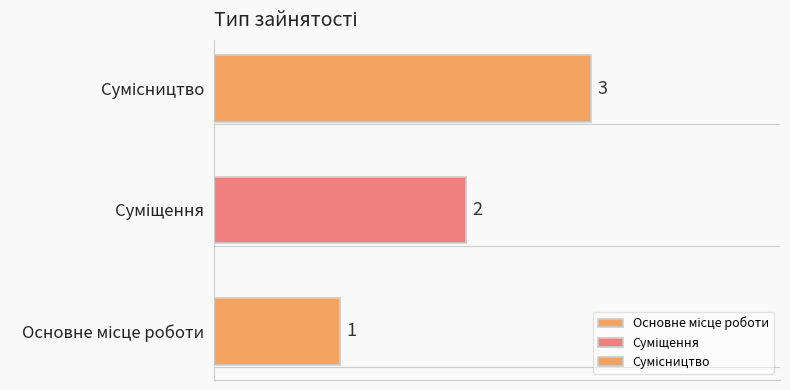

What is the minimum value shown in the chart?

1